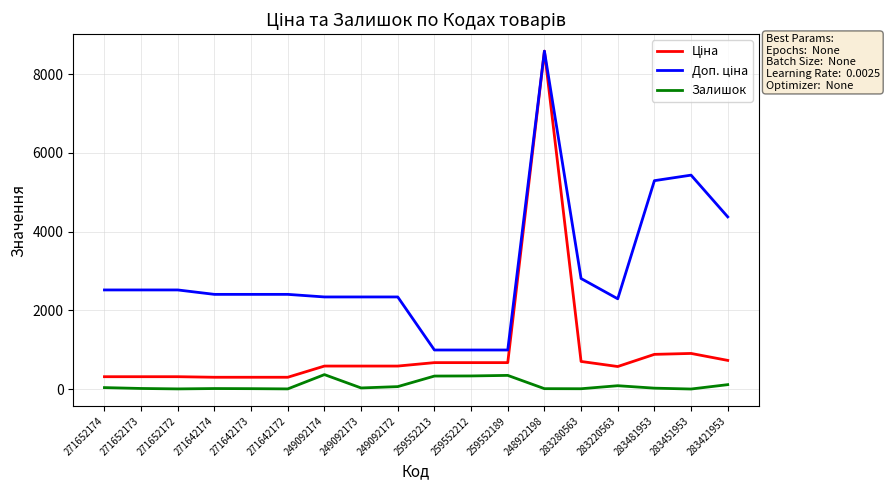

What is the greatest value displayed?

8581.1